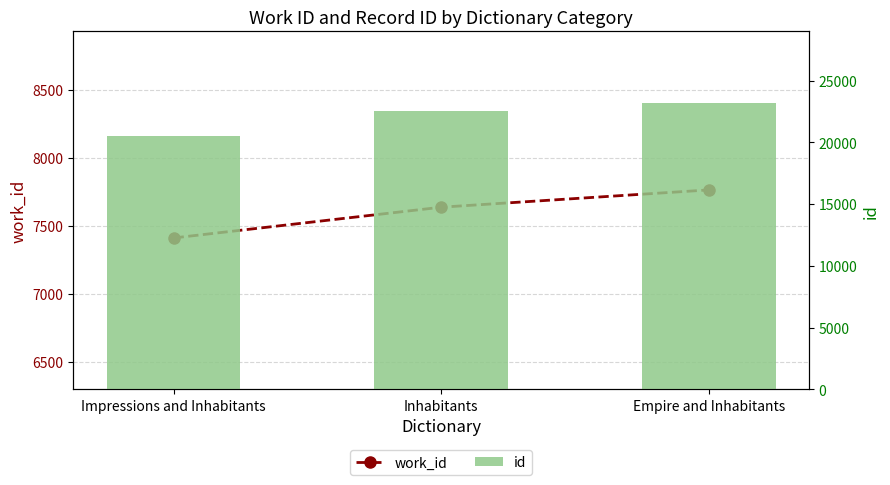

What is the greatest value displayed?

23184